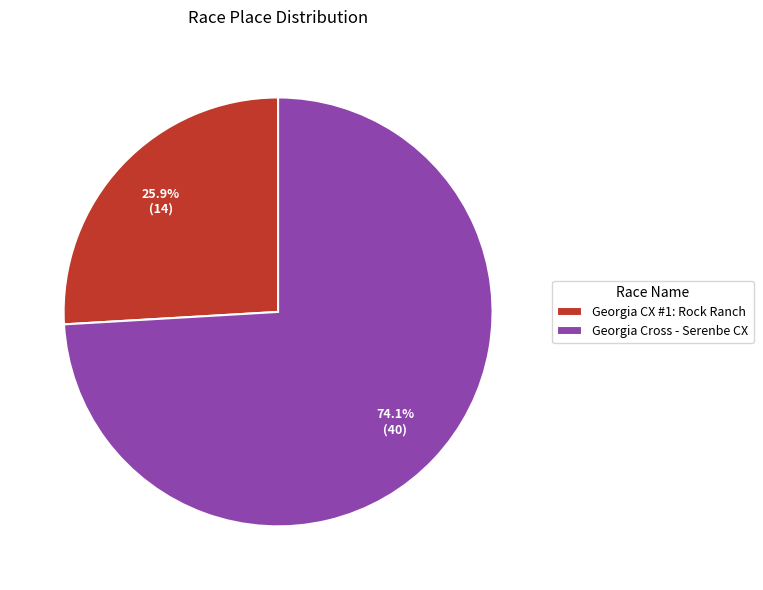

What percentage is NOT represented by Georgia Cross - Serenbe CX?

25.9%